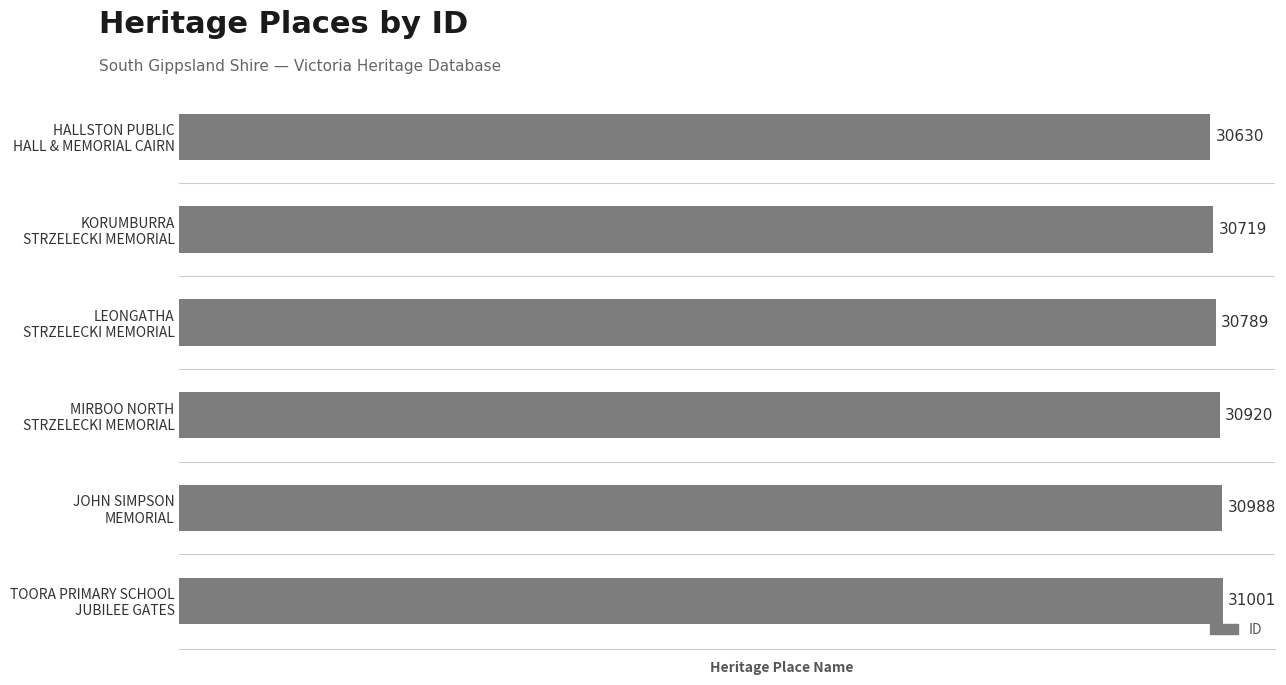

How many bars are there in total?

6